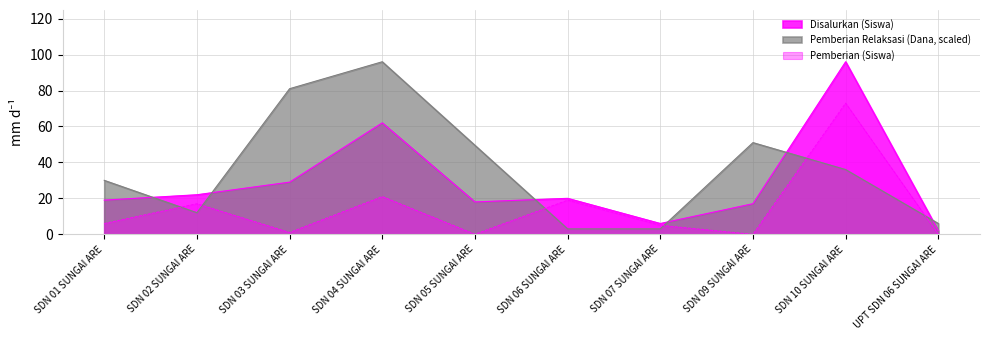

Which series ends up on top after the final intersection of Pemberian (Siswa) and Pemberian Relaksasi (Siswa)?

Pemberian Relaksasi (Siswa)